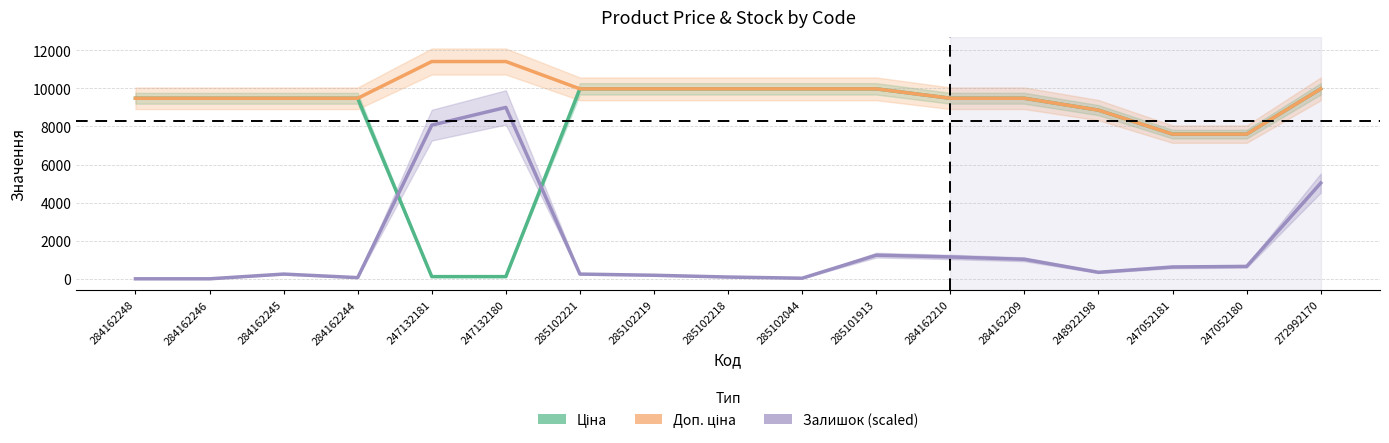

True or false: Залишок (scaled) has more than 2 interior local peaks.

True